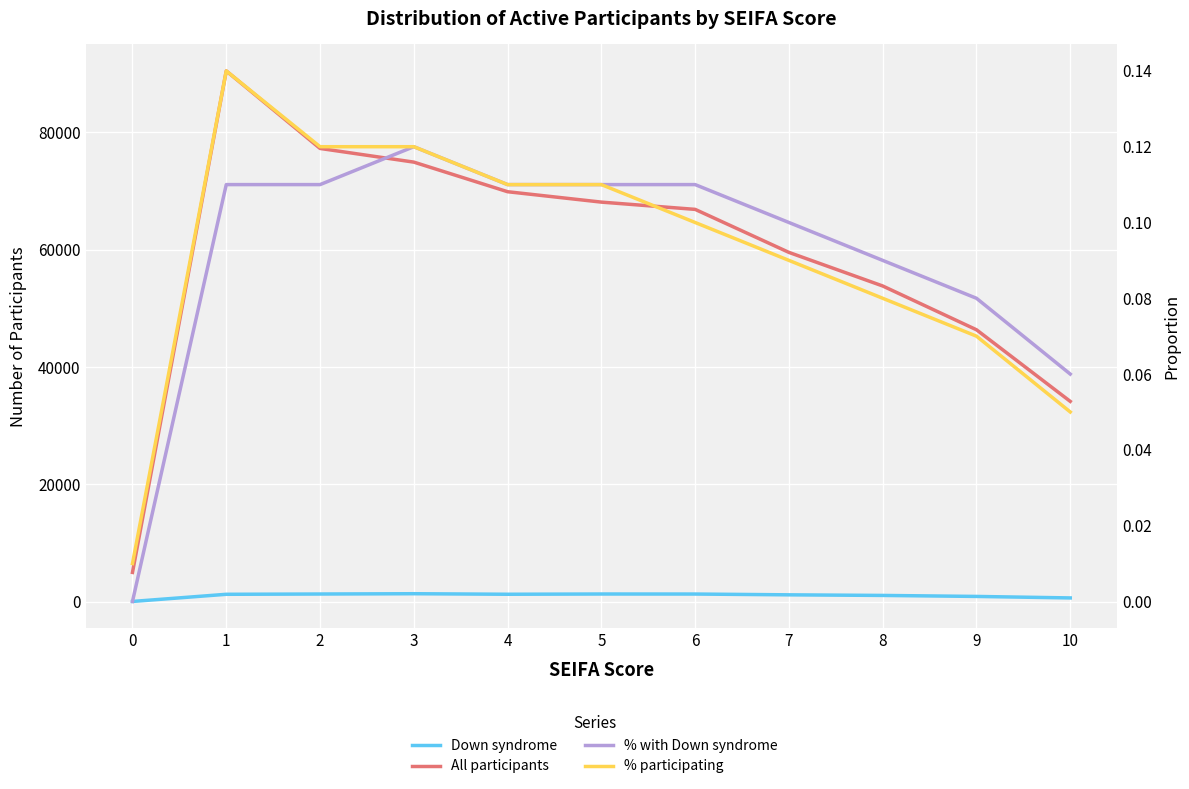

What is the total value across all series at 1?

91748.2